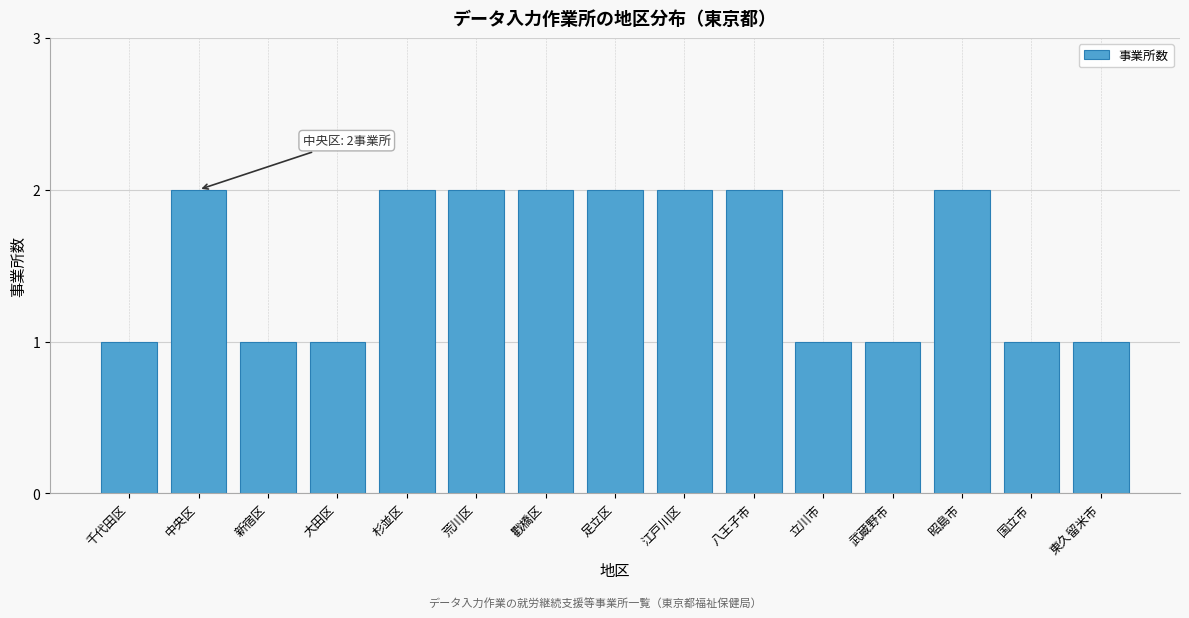

Reading left to right, transcribe all the data shown in this chart.

千代田区=1	中央区=2	新宿区=1	大田区=1	杉並区=2	荒川区=2	戵橋区=2	足立区=2	江戸川区=2	八王子市=2	立川市=1	武蔵野市=1	昭島市=2	国立市=1	東久留米市=1